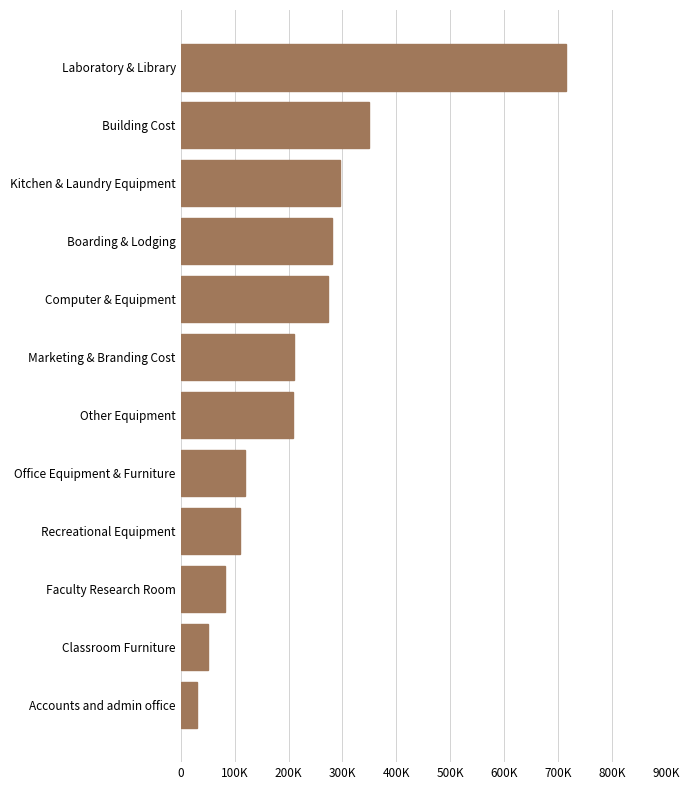

What is the difference between the maximum and second lowest values?

664000